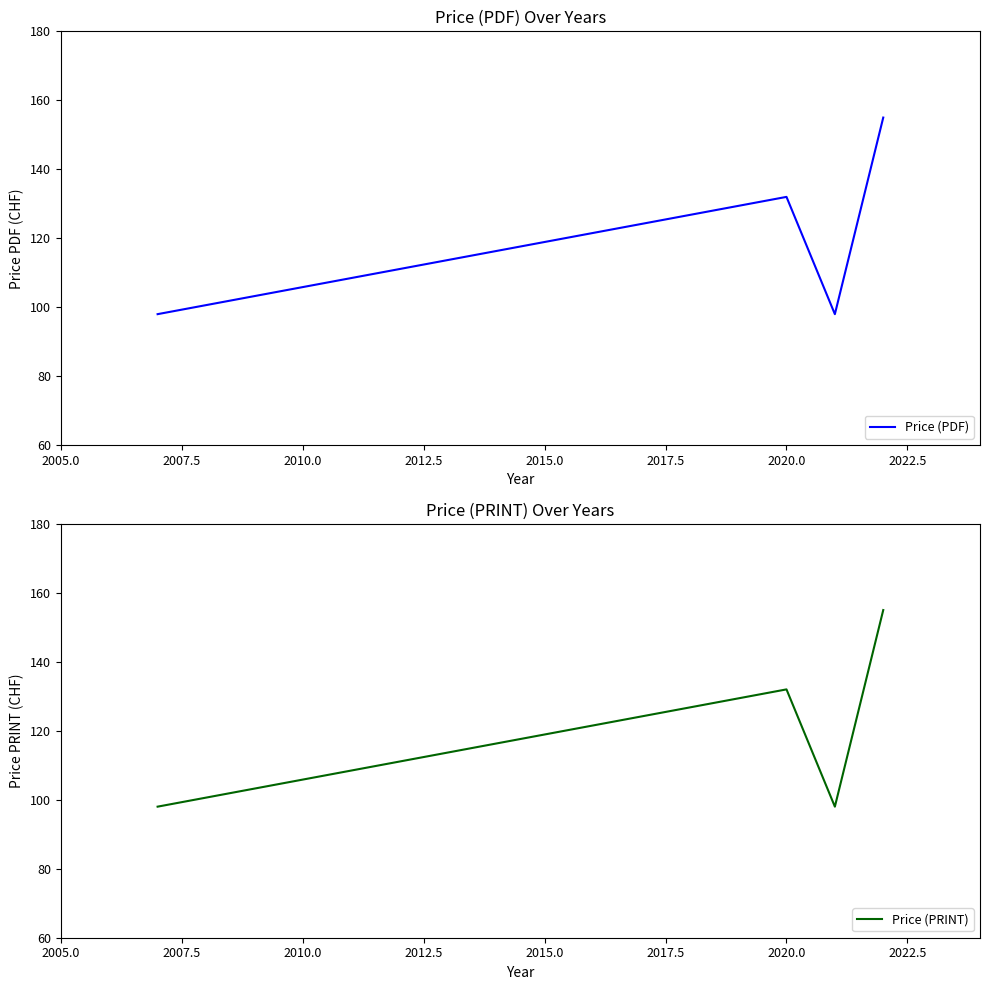

How many interior local peaks does the Price (PDF) series have?

1